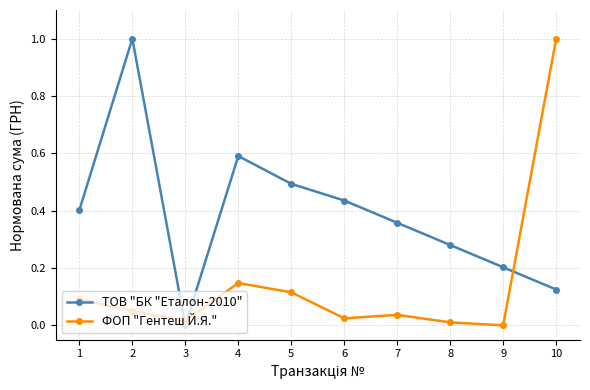

What is the total value across all series at 2?

1.0